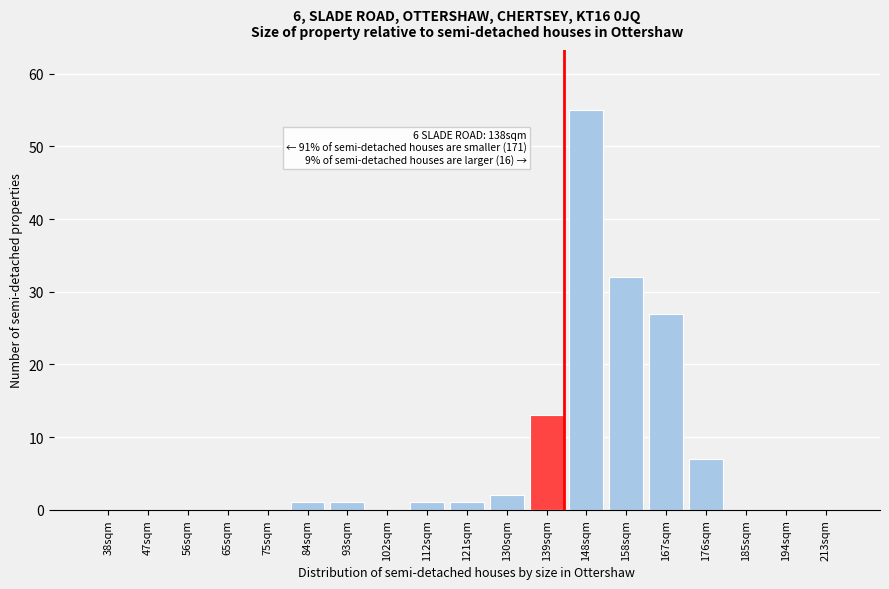

Reading left to right, extract all data points from this chart.

38sqm=0	47sqm=0	56sqm=0	65sqm=0	75sqm=0	84sqm=1	93sqm=1	102sqm=0	112sqm=1	121sqm=1	130sqm=2	139sqm=13	148sqm=55	158sqm=32	167sqm=27	176sqm=7	185sqm=0	194sqm=0	213sqm=0